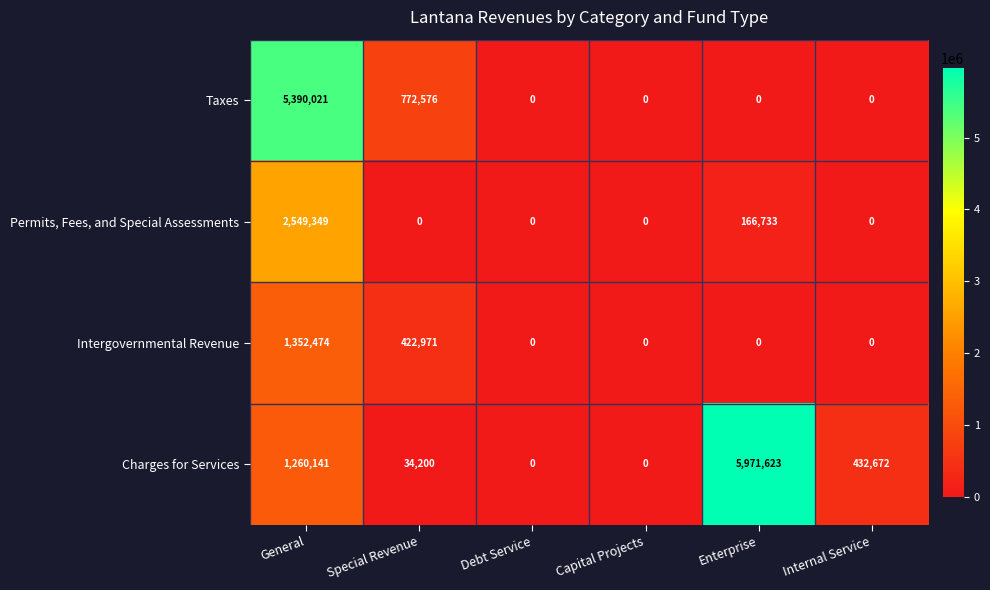

The value of Intergovernmental Revenue at Enterprise is 0. True or false?

True